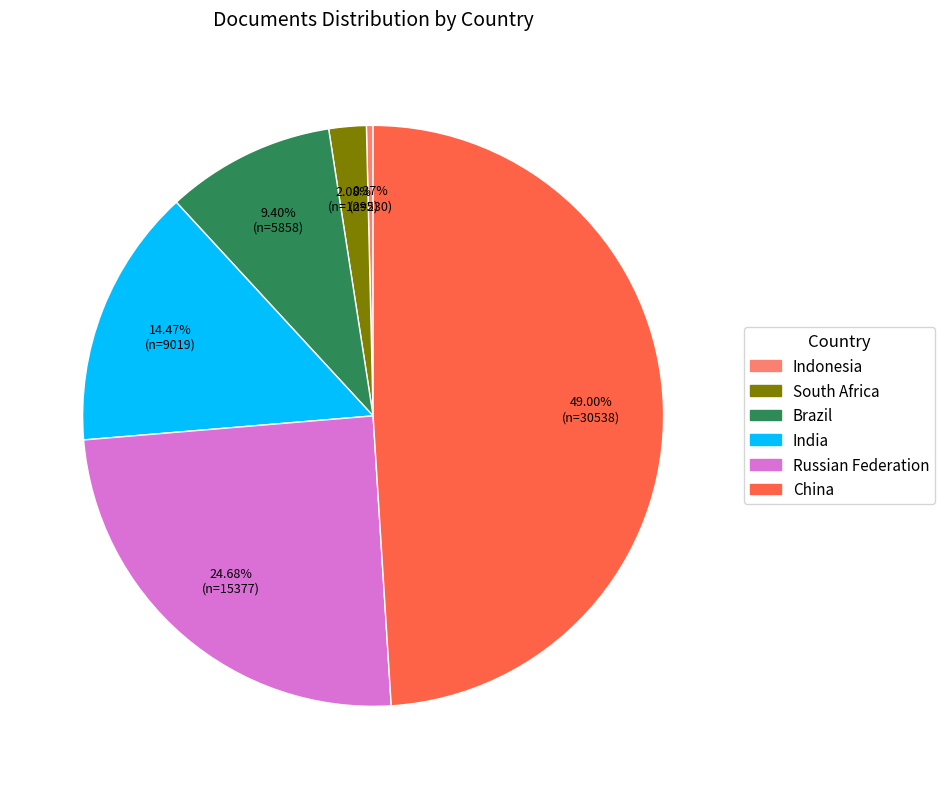

Rank the categories by value from lowest to highest.

Indonesia, South Africa, Brazil, India, Russian Federation, China